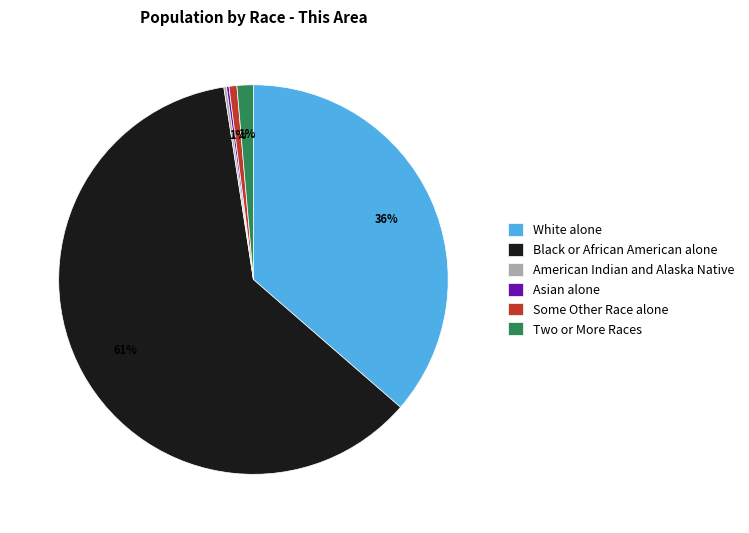

Is there a majority slice in this chart?

Yes